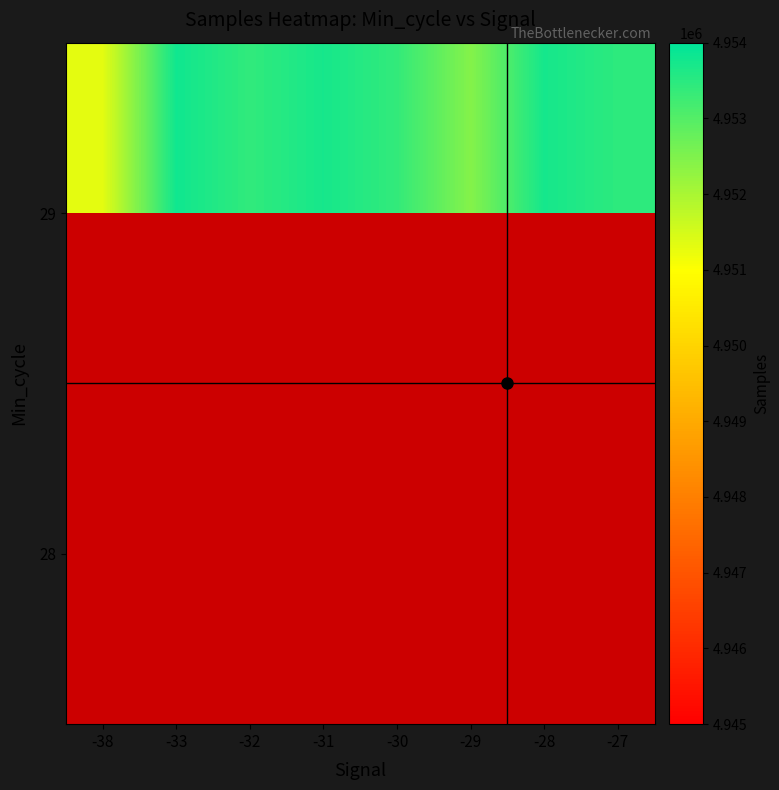

What is the spread (max minus min) of values at -28?

2093.0